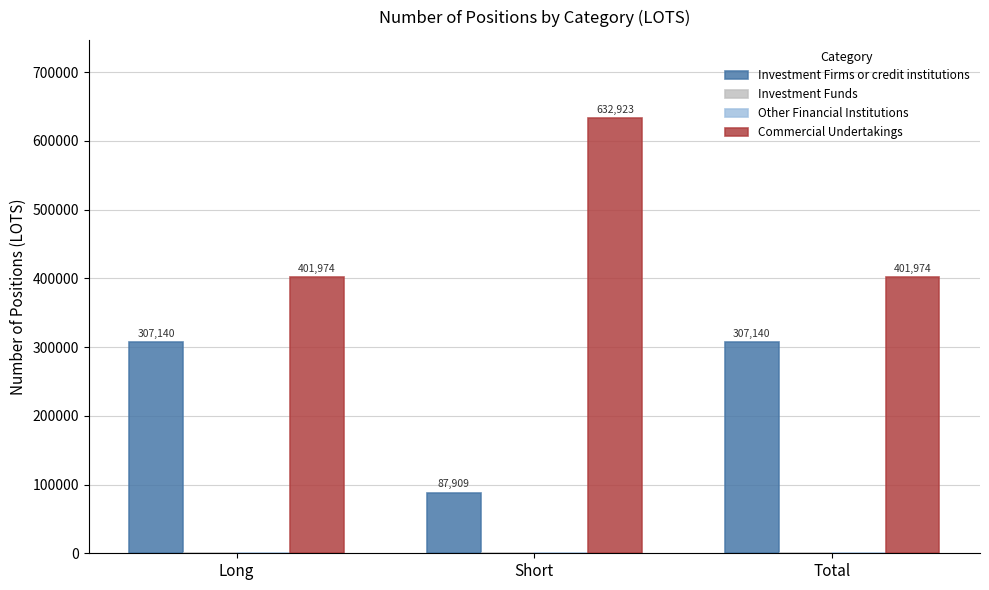

What are all the series names shown in the legend?

Investment Firms or credit institutions, Investment Funds, Other Financial Institutions, Commercial Undertakings